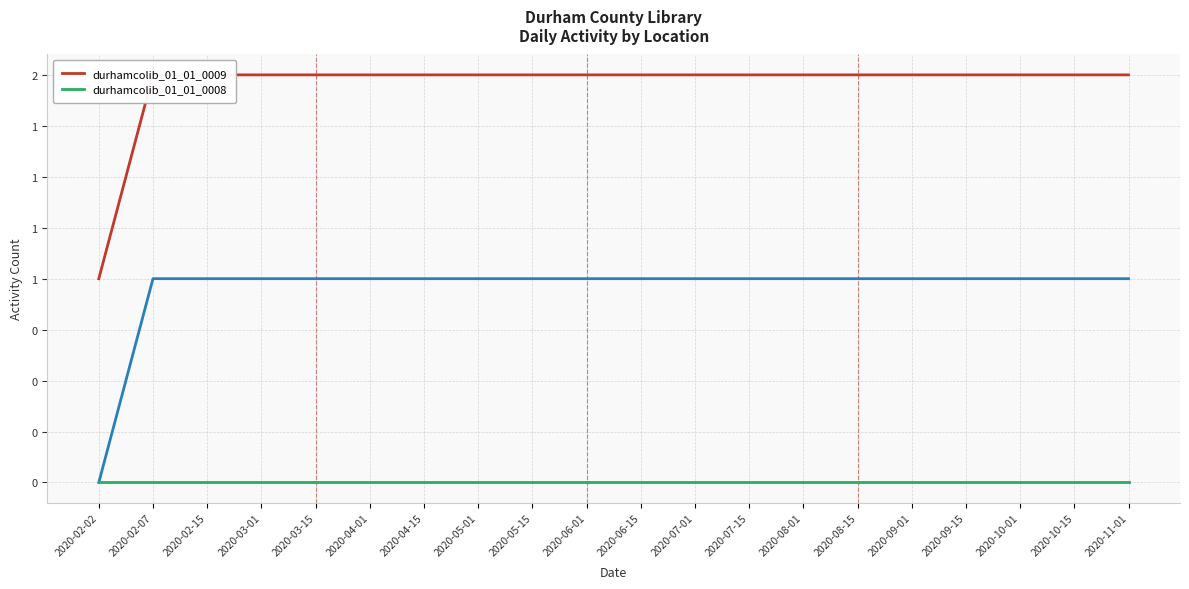

What position from the right is 2020-04-01?

15